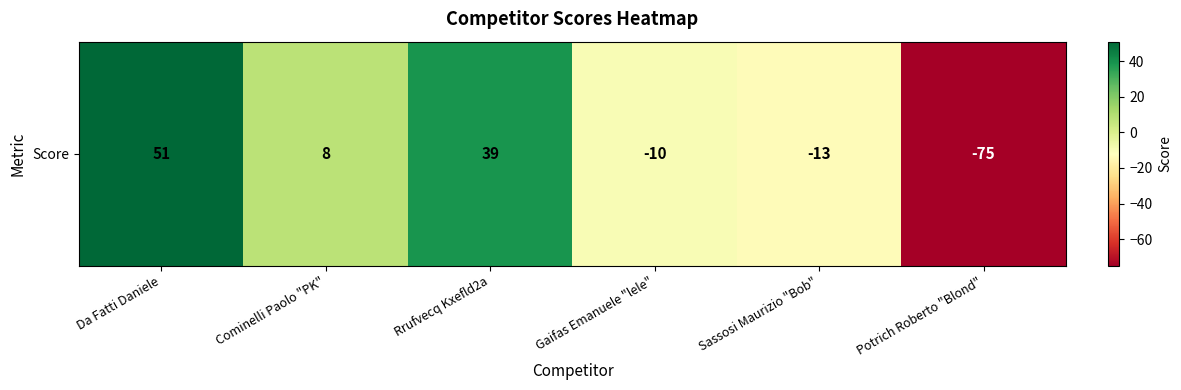

At which category does the chart reach its minimum across all series?

Potrich Roberto "Blond"